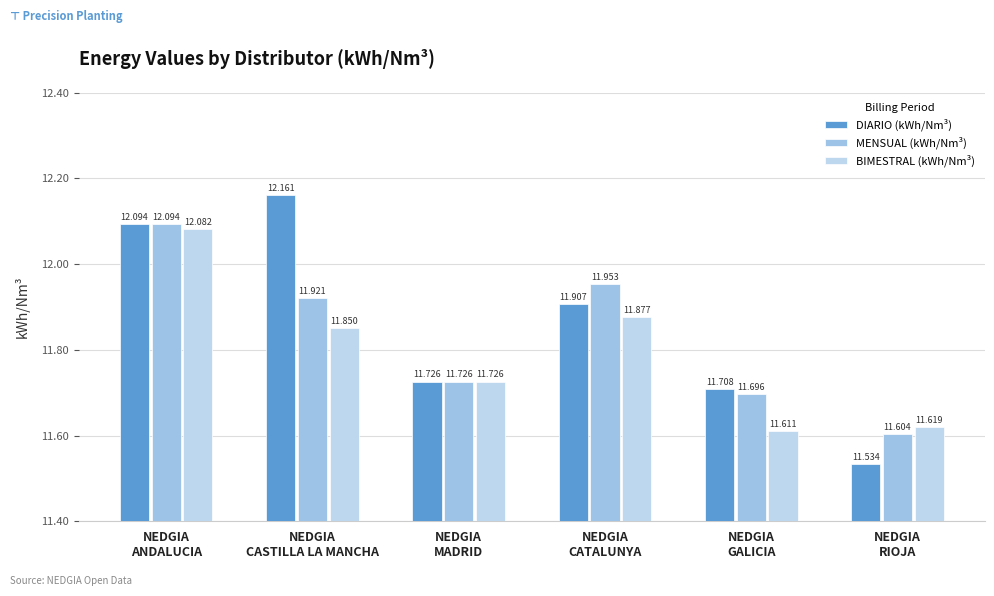

Which series has the largest total across all categories?

DIARIO (kWh/Nm³)